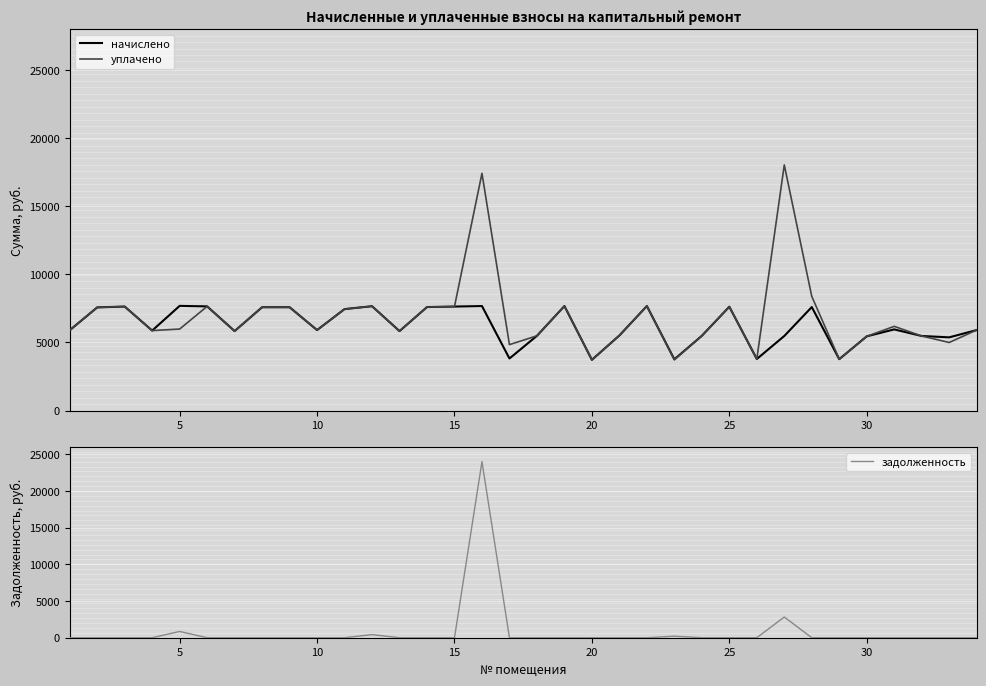

What is the value of the начислено point at the 10th from the left?

5911.9